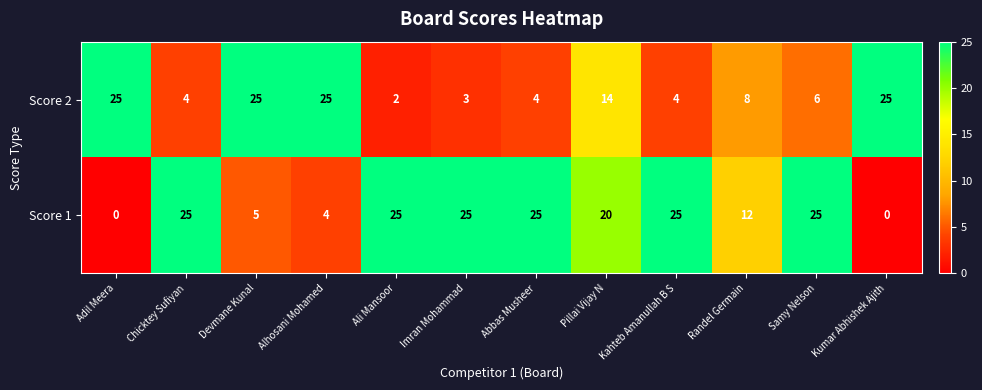

The Score 2 series shows 37 at Alhosani Mohamed. True or false?

False